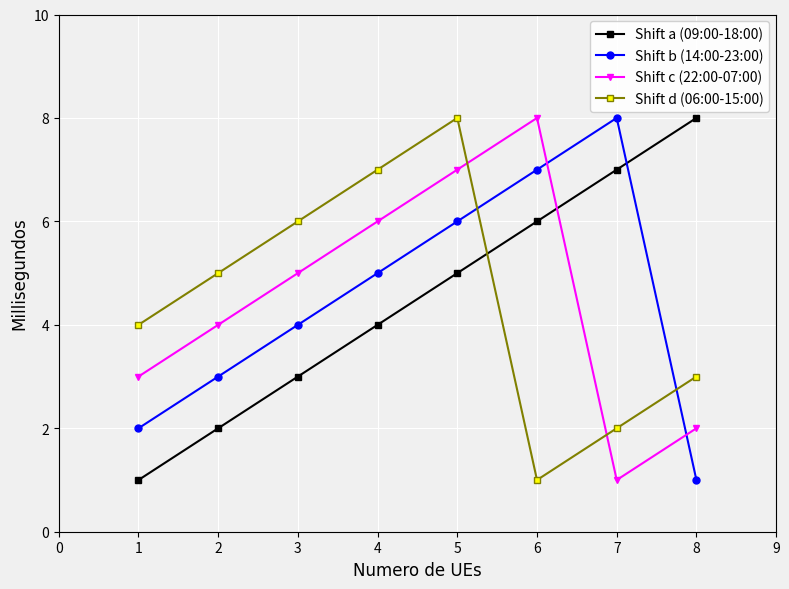

Read the Shift a (09:00-18:00) value at 7.

7